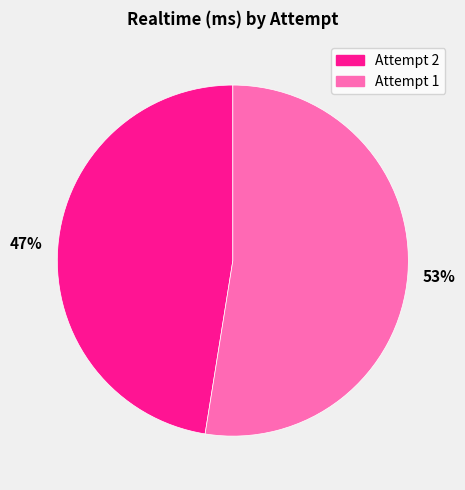

True or false: Attempt 2 accounts for 47% of the total.

True